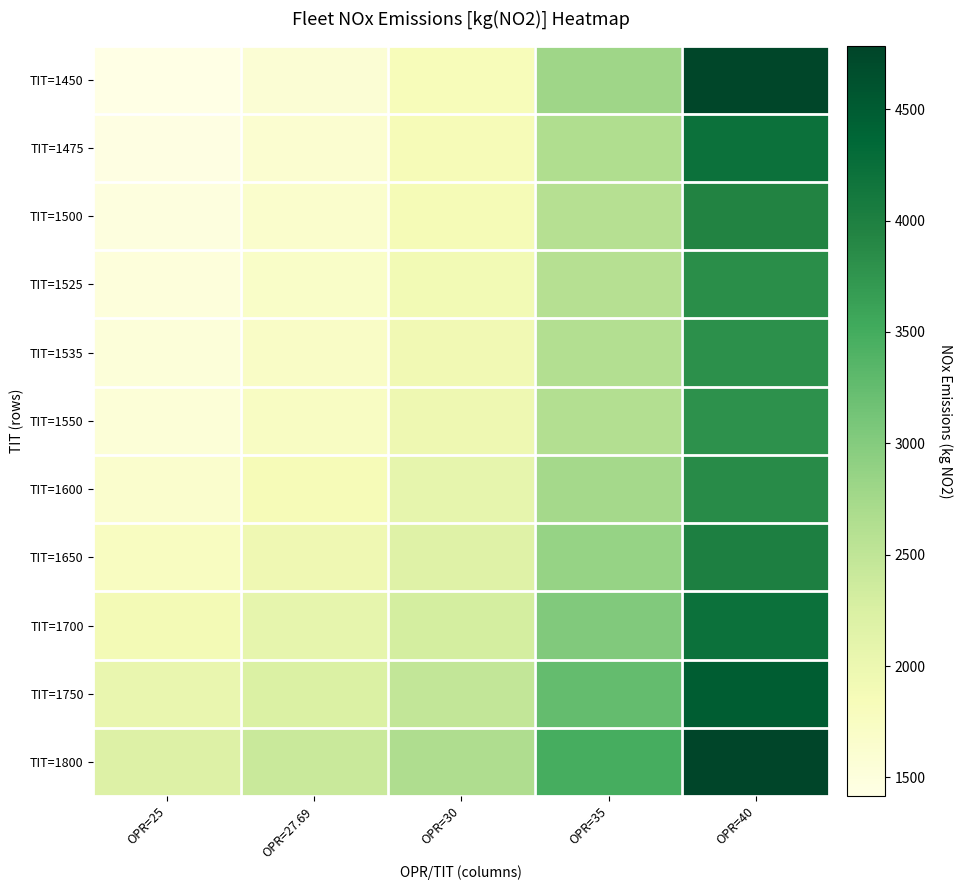

At how many categories does at least one series exceed 3884?

1